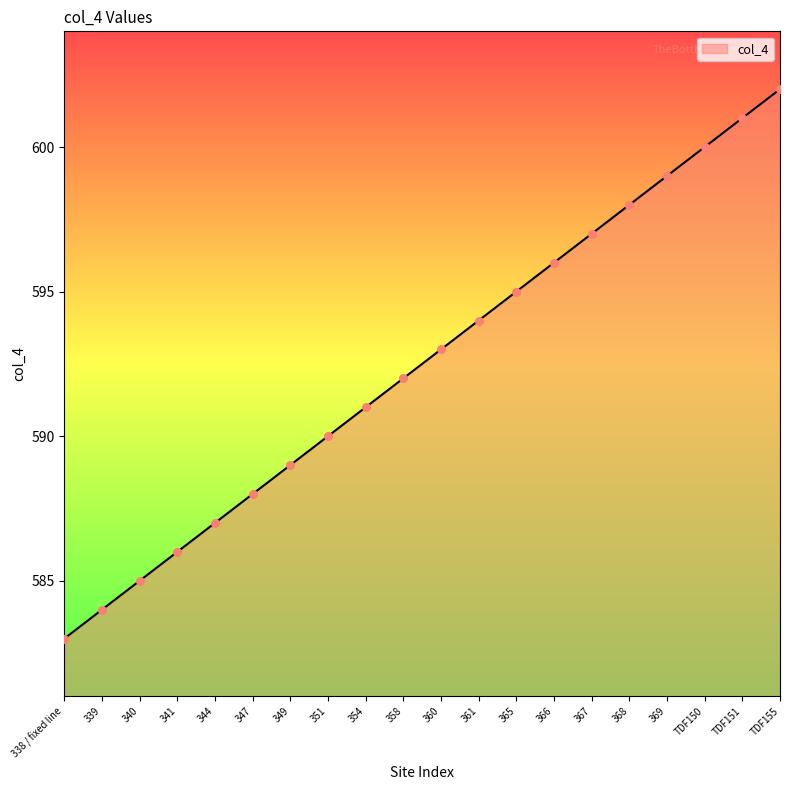

What is the change in value from 361 to 368?

+4